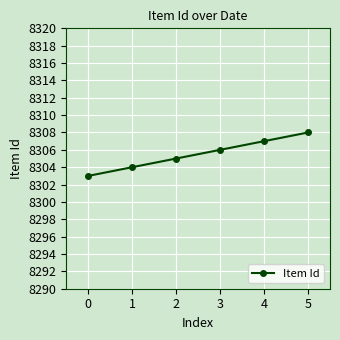

What is the greatest value displayed?

8308